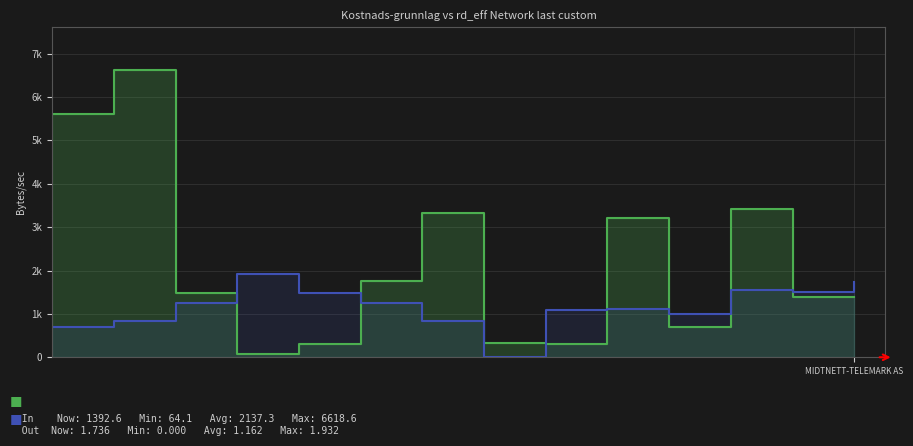

The value of Out at 5 is 279.0. True or false?

False